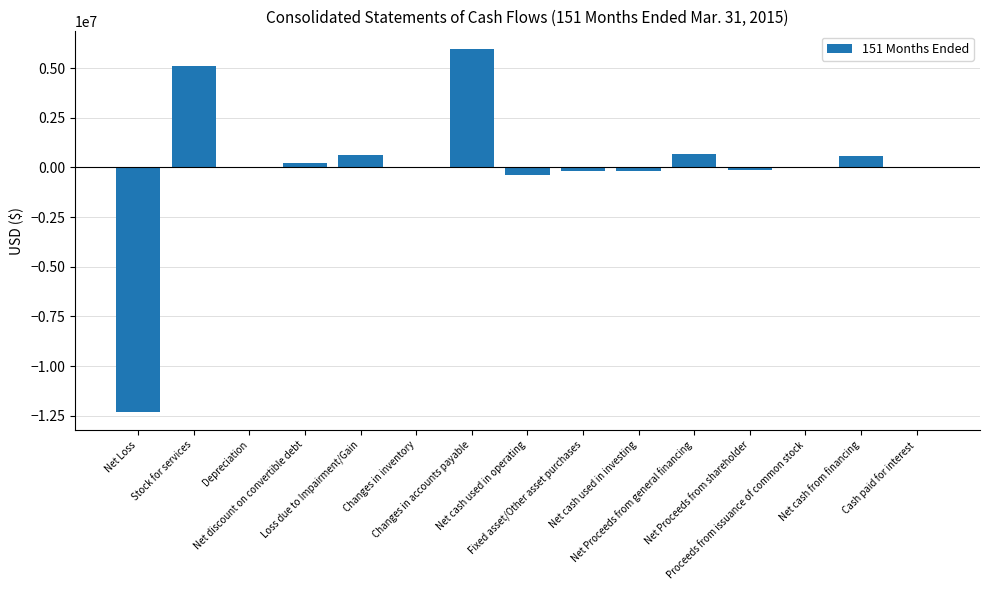

What is the maximum value shown in the chart?

5944915